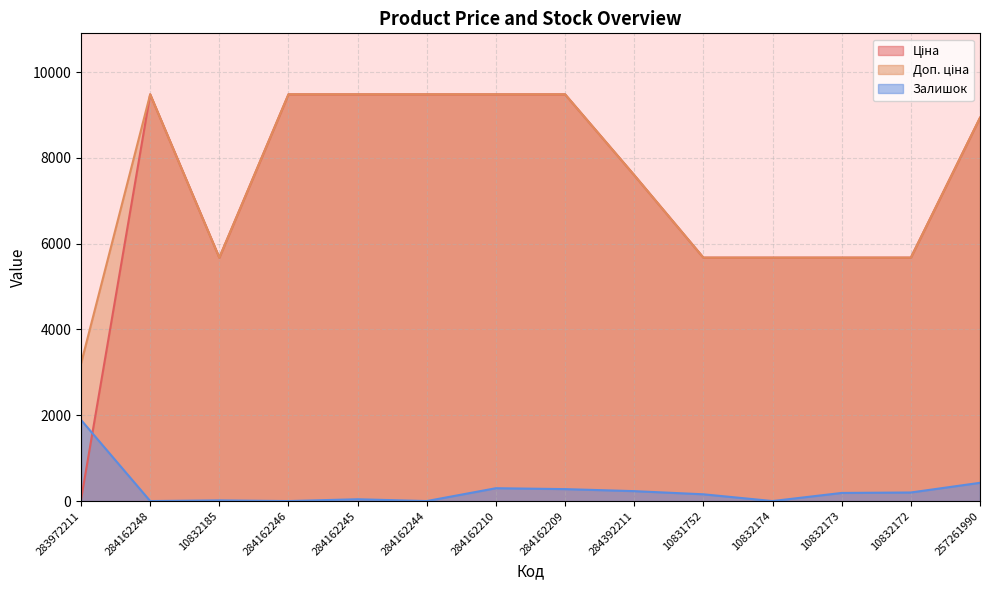

Which label corresponds to the smallest value in the chart?

284162248